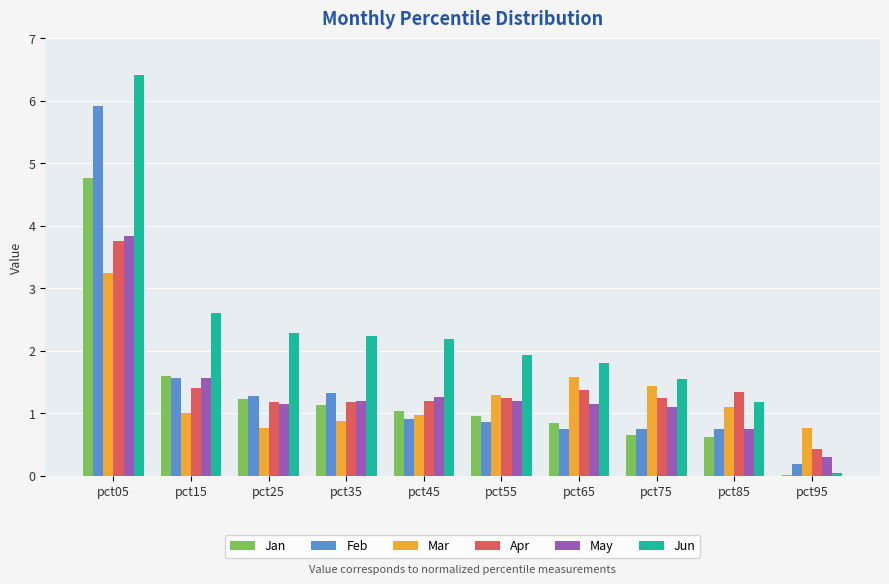

What are all the series names shown in the legend?

Jan, Feb, Mar, Apr, May, Jun